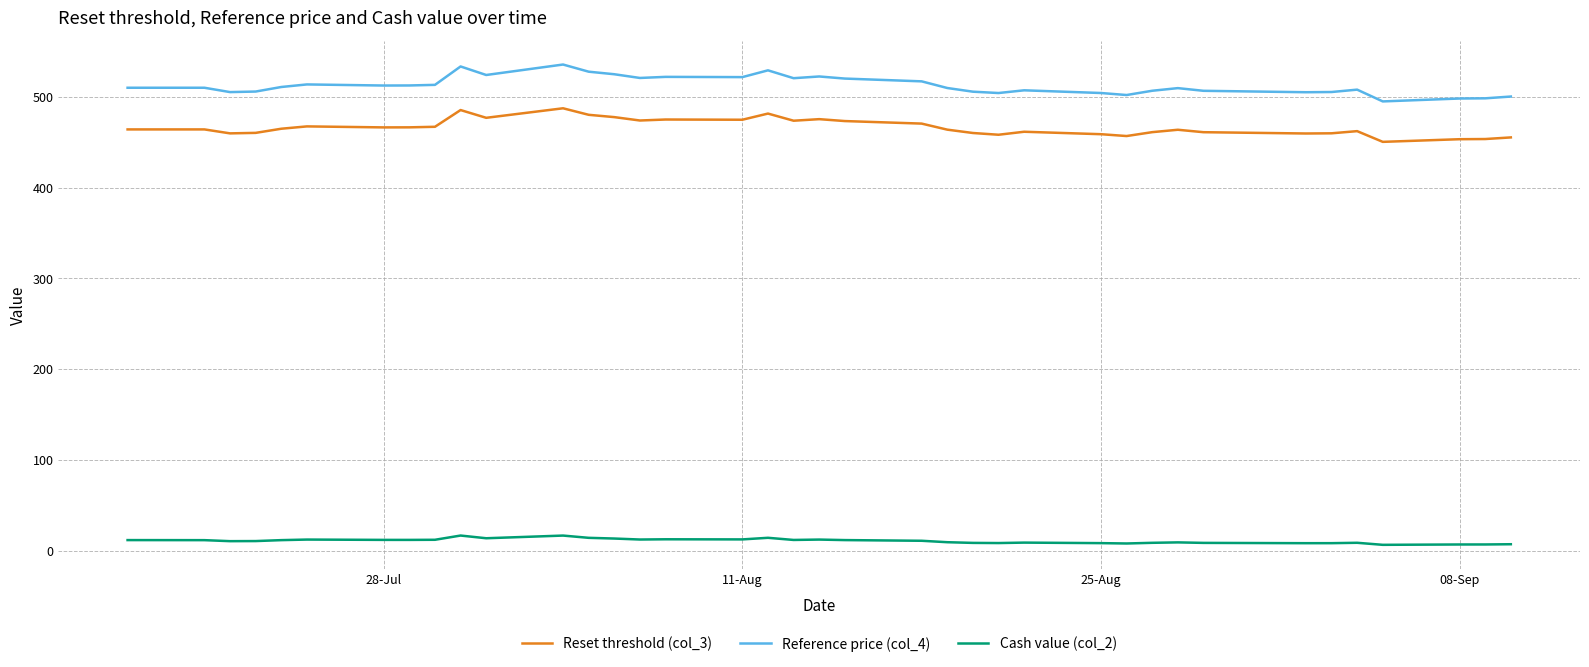

What is the maximum value shown in the chart?

535.6